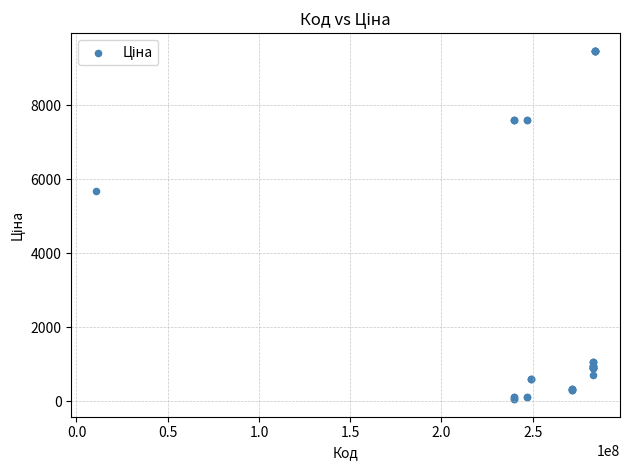

What Y value in the scatter plot is closest to 4768?

5673.8